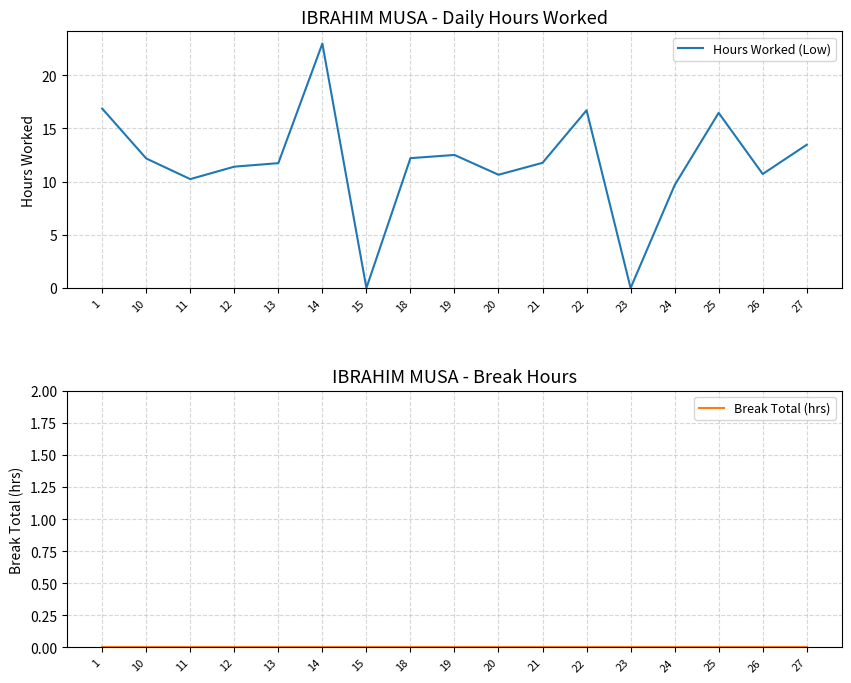

What is the greatest value displayed?

23.0